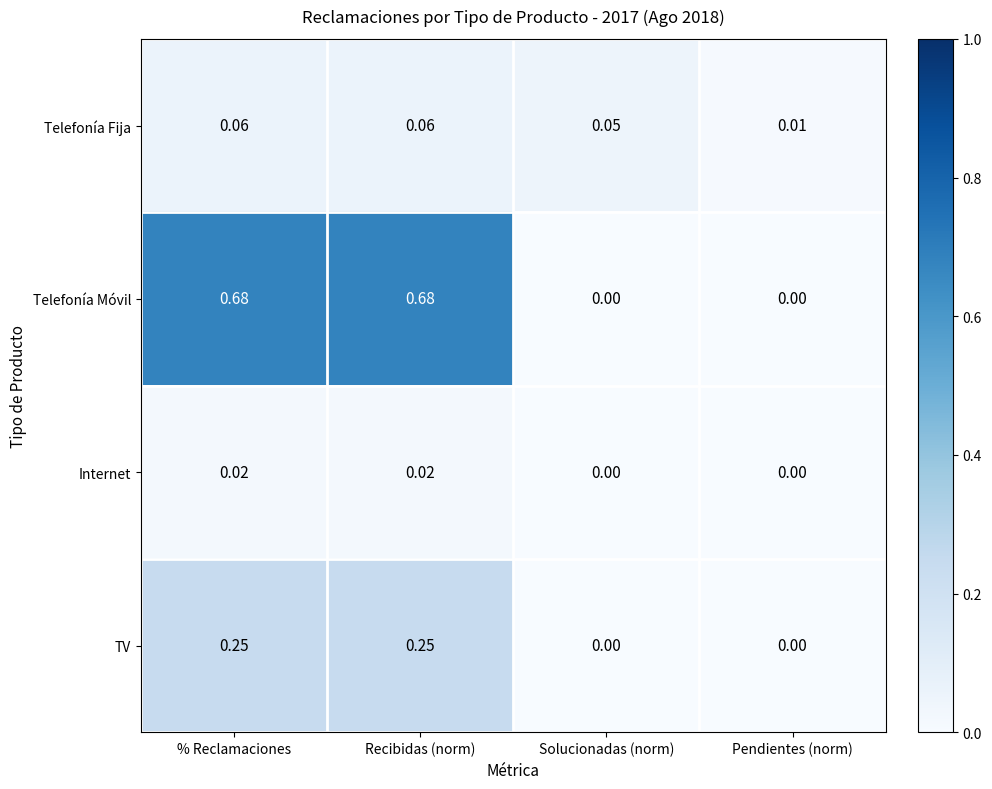

At % Reclamaciones, list the series in order from smallest to largest.

Internet, Telefonía Fija, TV, Telefonía Móvil